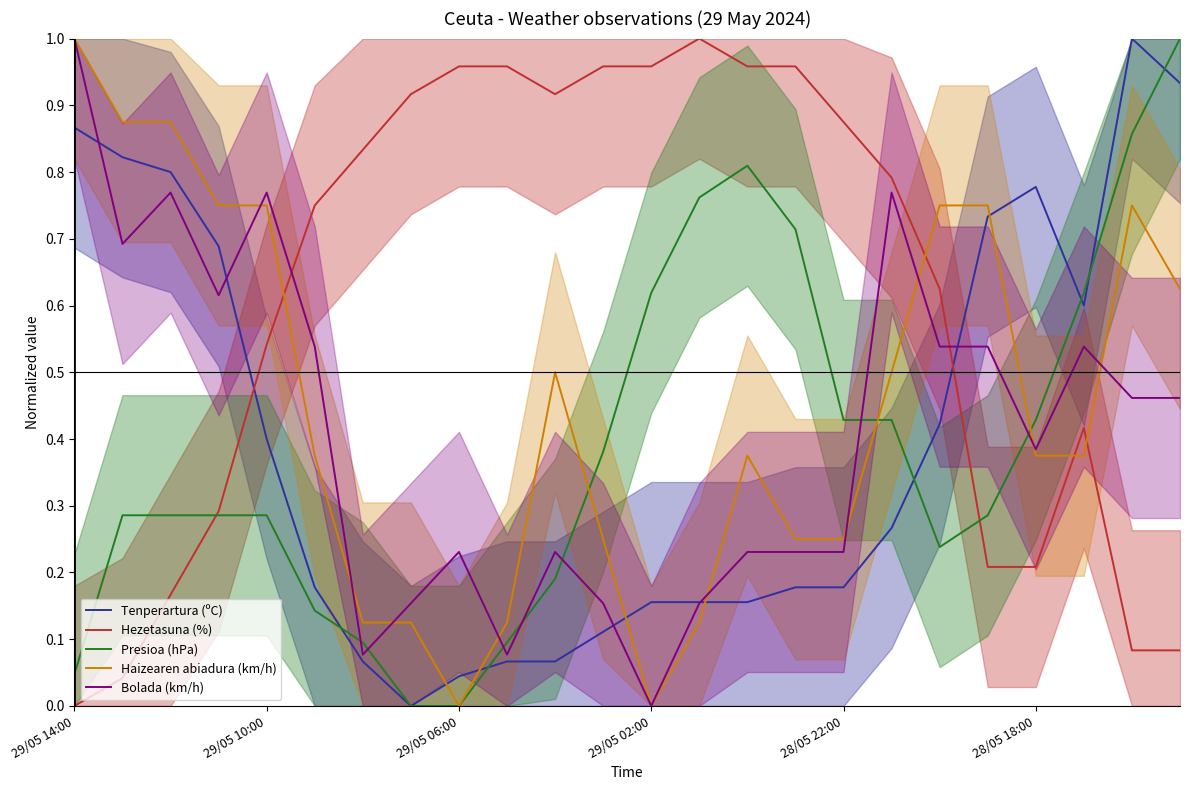

True or false: Bolada (km/h) and Presioa (hPa) cross at least once.

True